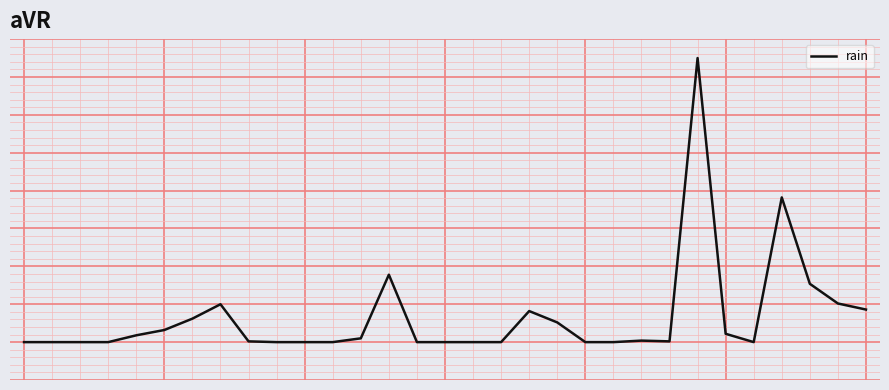

Does the chart have visible grid lines?

Yes